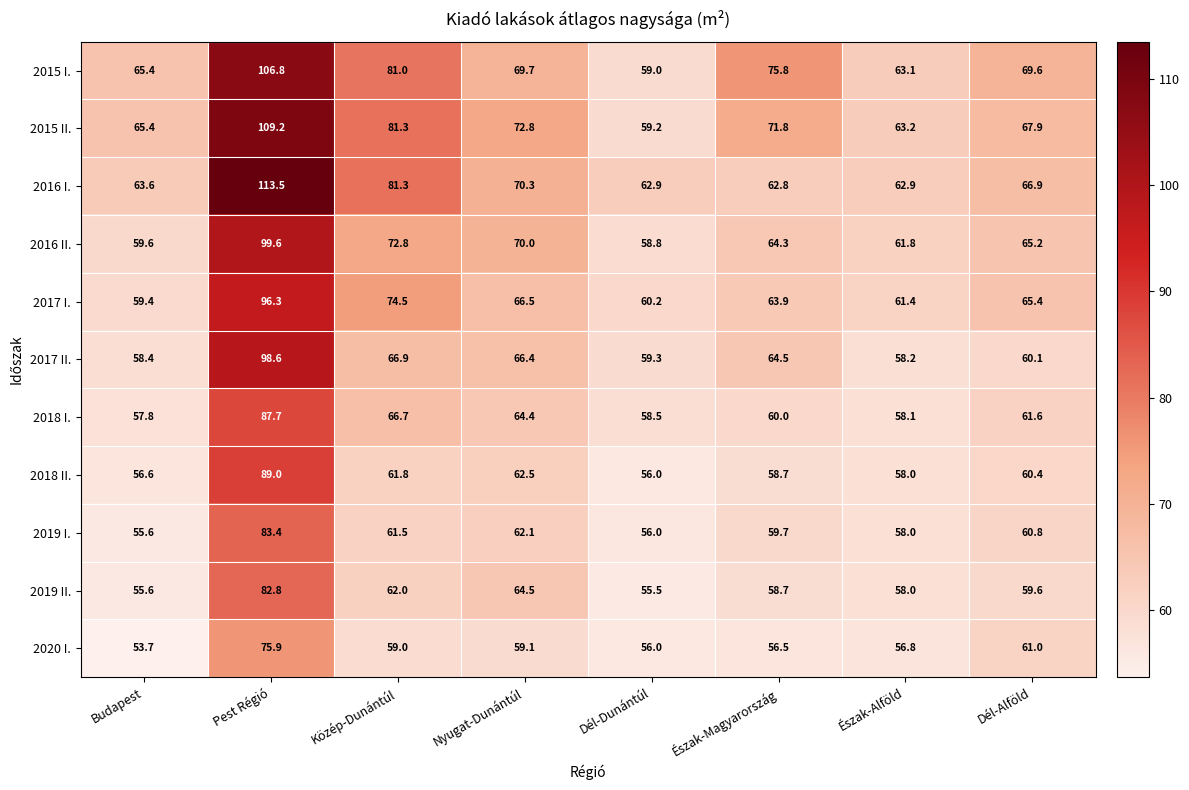

Which series has the largest total across all categories?

2015 II.